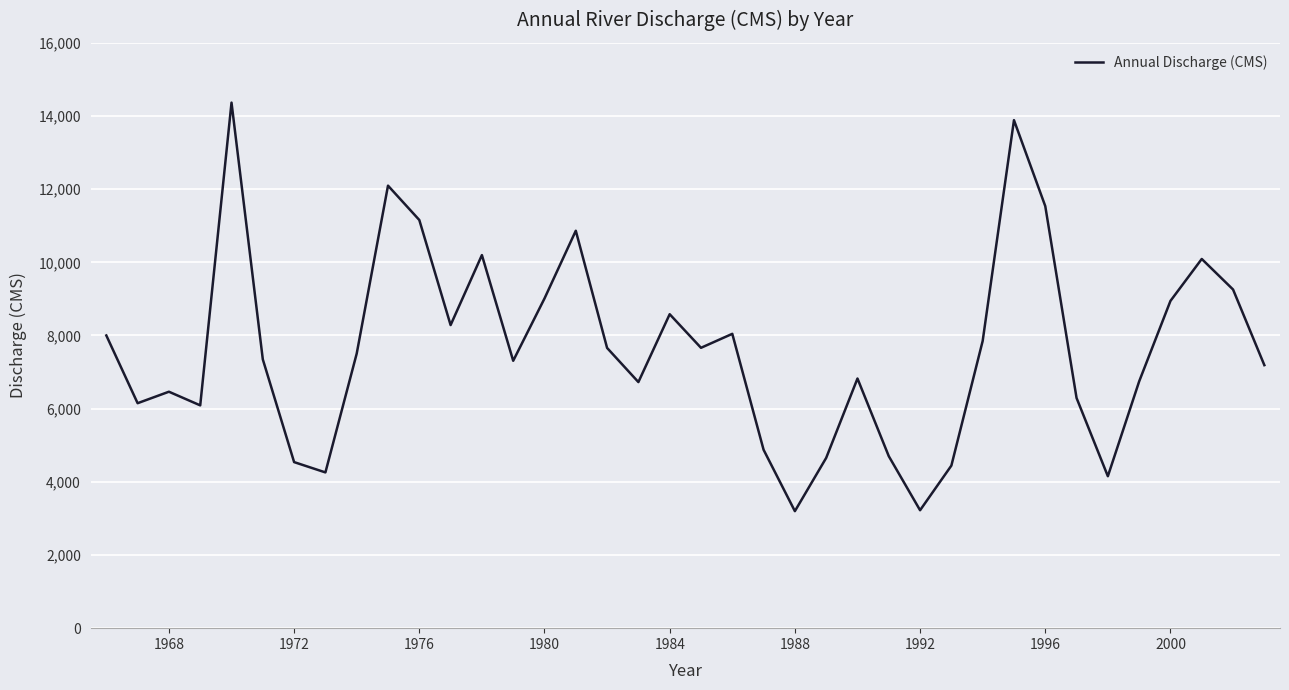

What is the difference between the maximum and minimum values?

11167.0